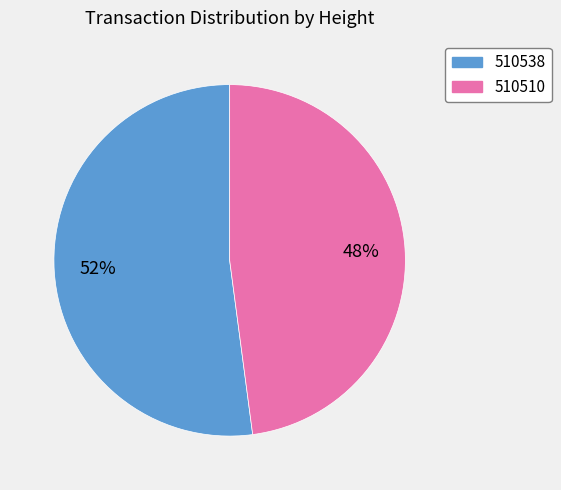

To the nearest percent, what portion does 510538 represent?

52%